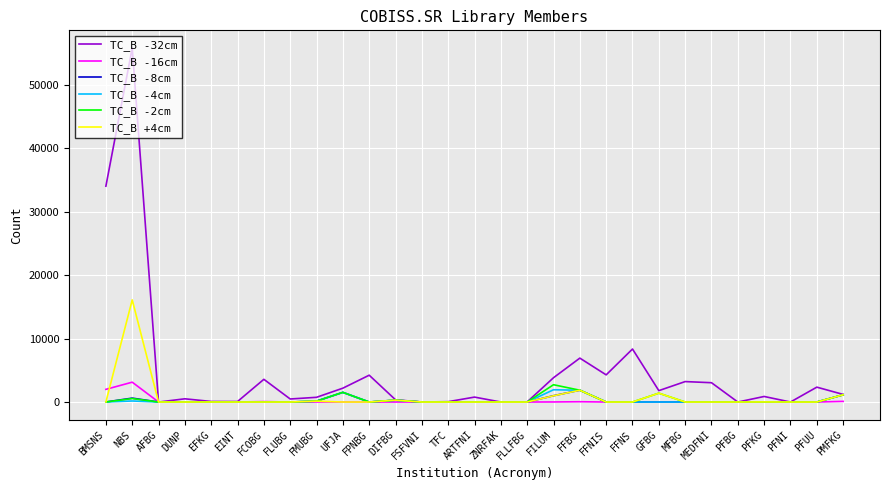

What is the greatest value displayed?

55760